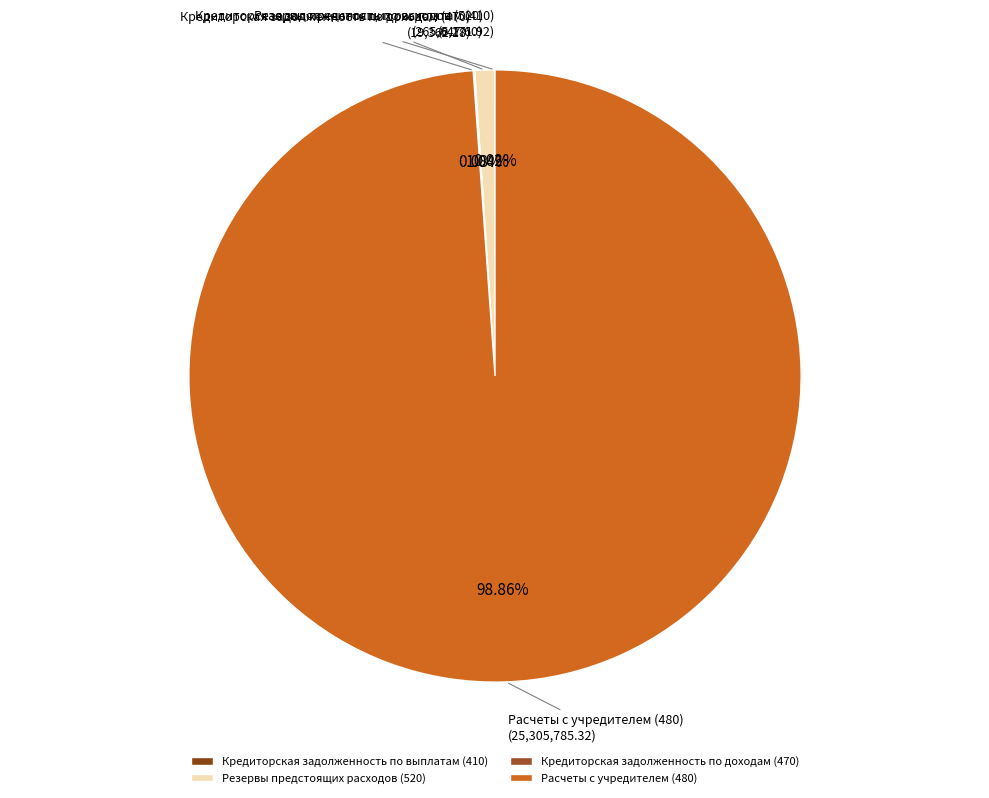

Is Расчеты с учредителем (480) the majority of the pie?

Yes